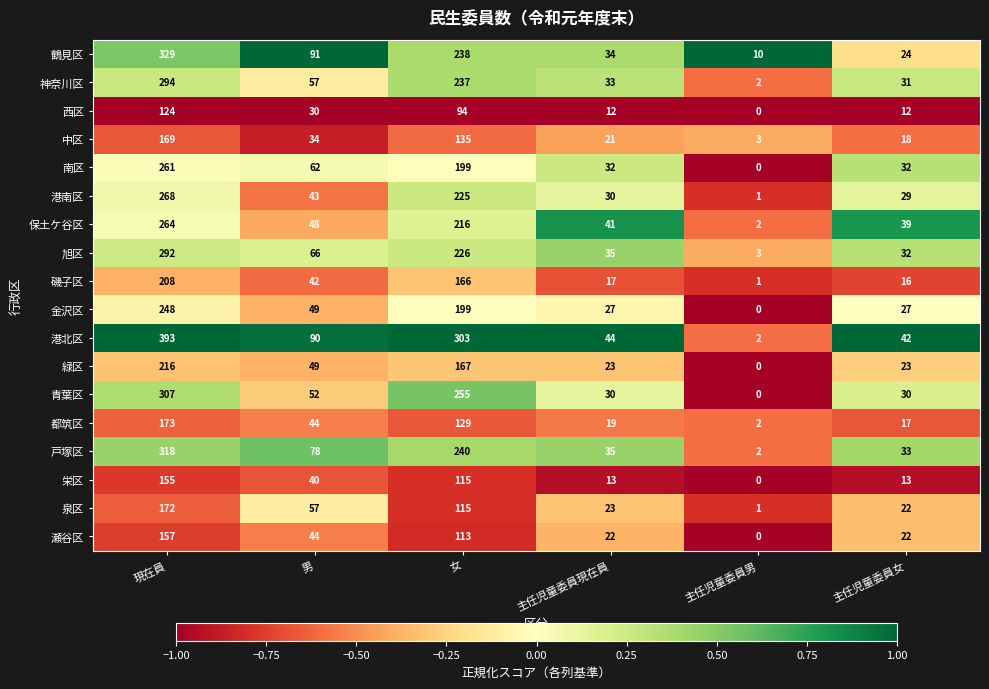

List the series in order of their peak value, highest first.

港北区, 鶴見区, 戸塚区, 青葉区, 神奈川区, 旭区, 港南区, 保土ケ谷区, 南区, 金沢区, 緑区, 磯子区, 都筑区, 泉区, 中区, 瀬谷区, 栄区, 西区